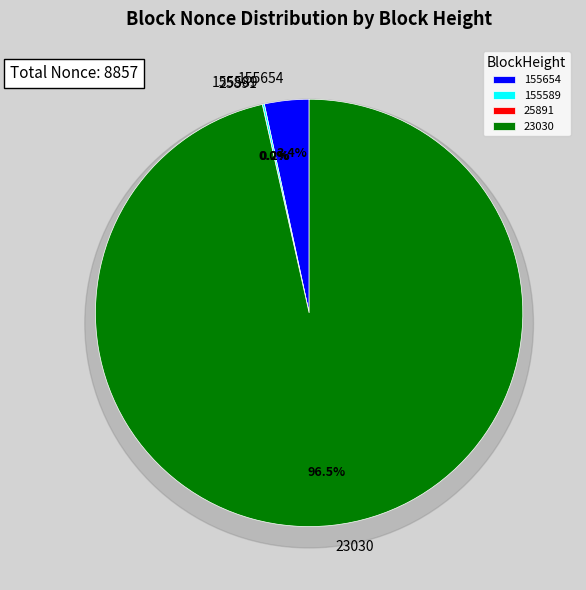

Is the sum of 155654 and 25891 greater than half?

No